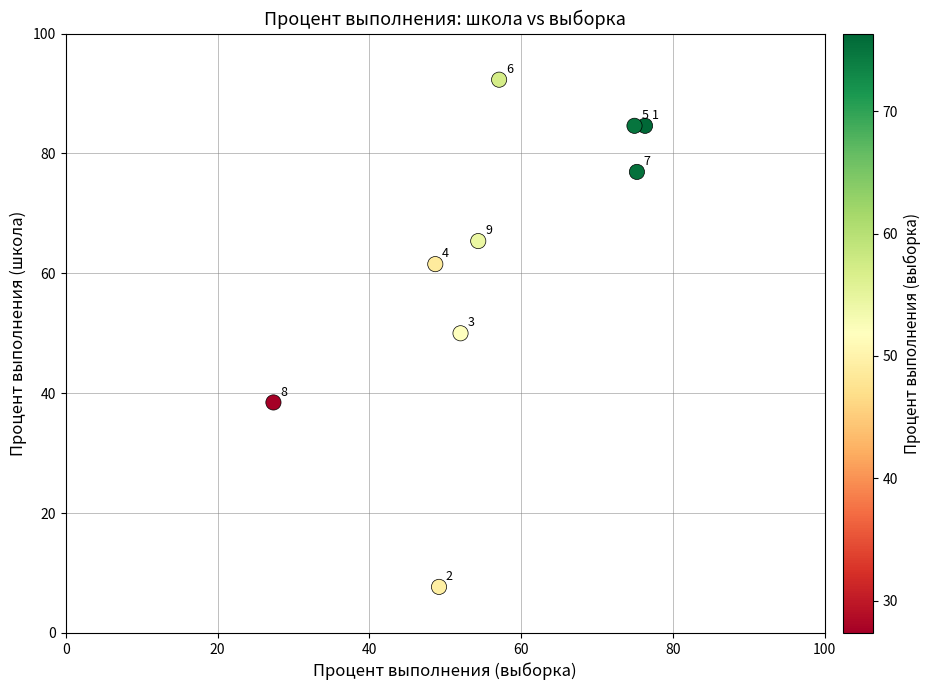

What is the average X value?

57.3